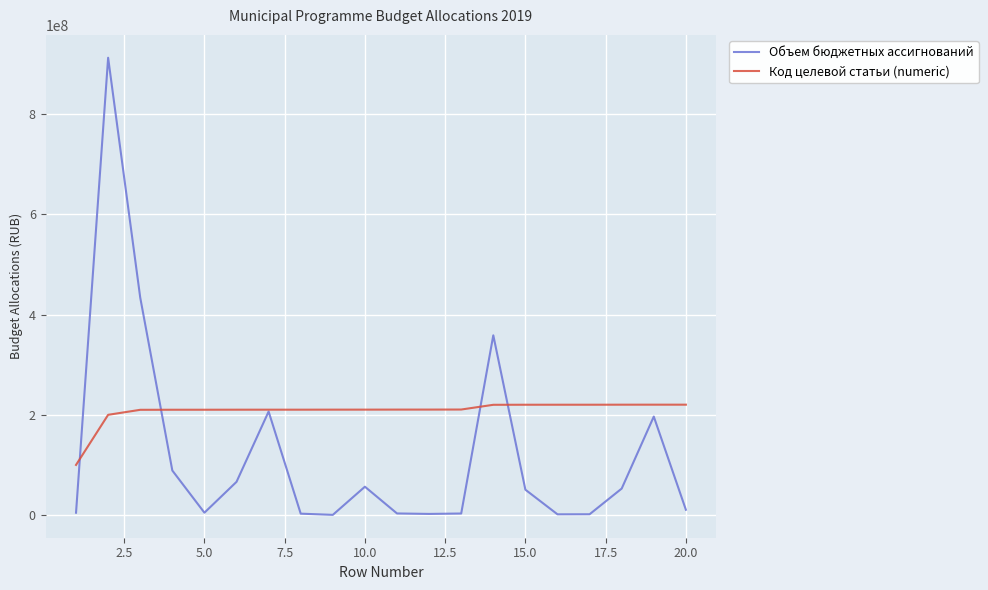

Which series has the largest range (max minus min)?

Объем бюджетных ассигнований